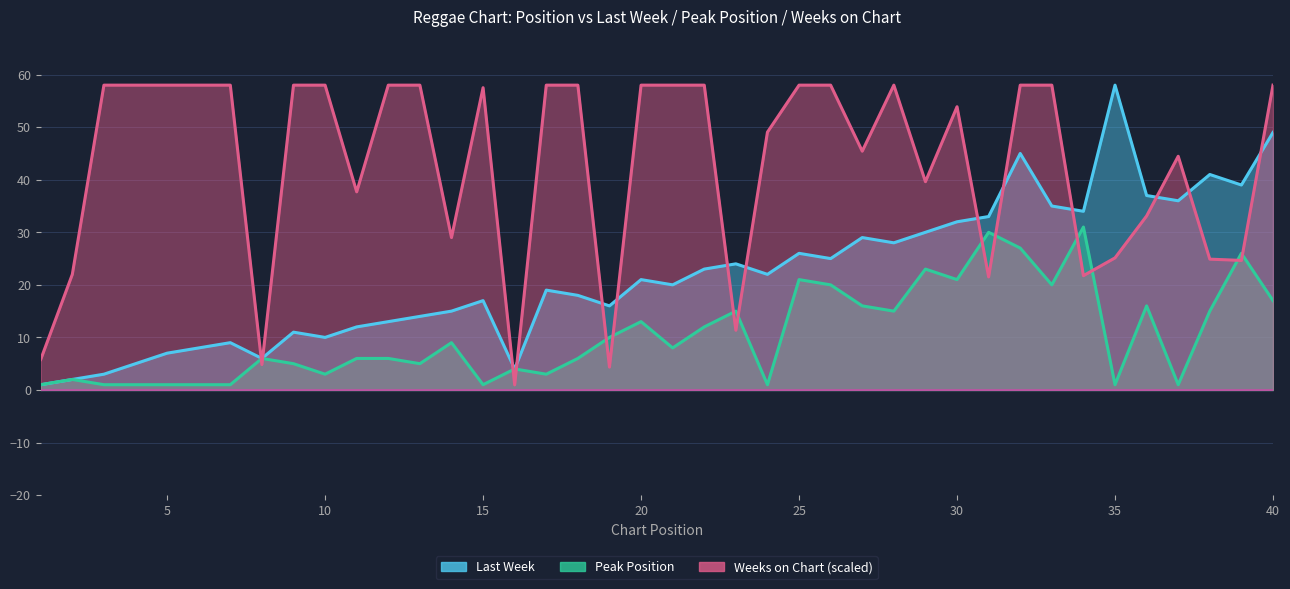

Rank the series by their average value, from lowest to highest.

Peak Position, Last Week, Weeks on Chart